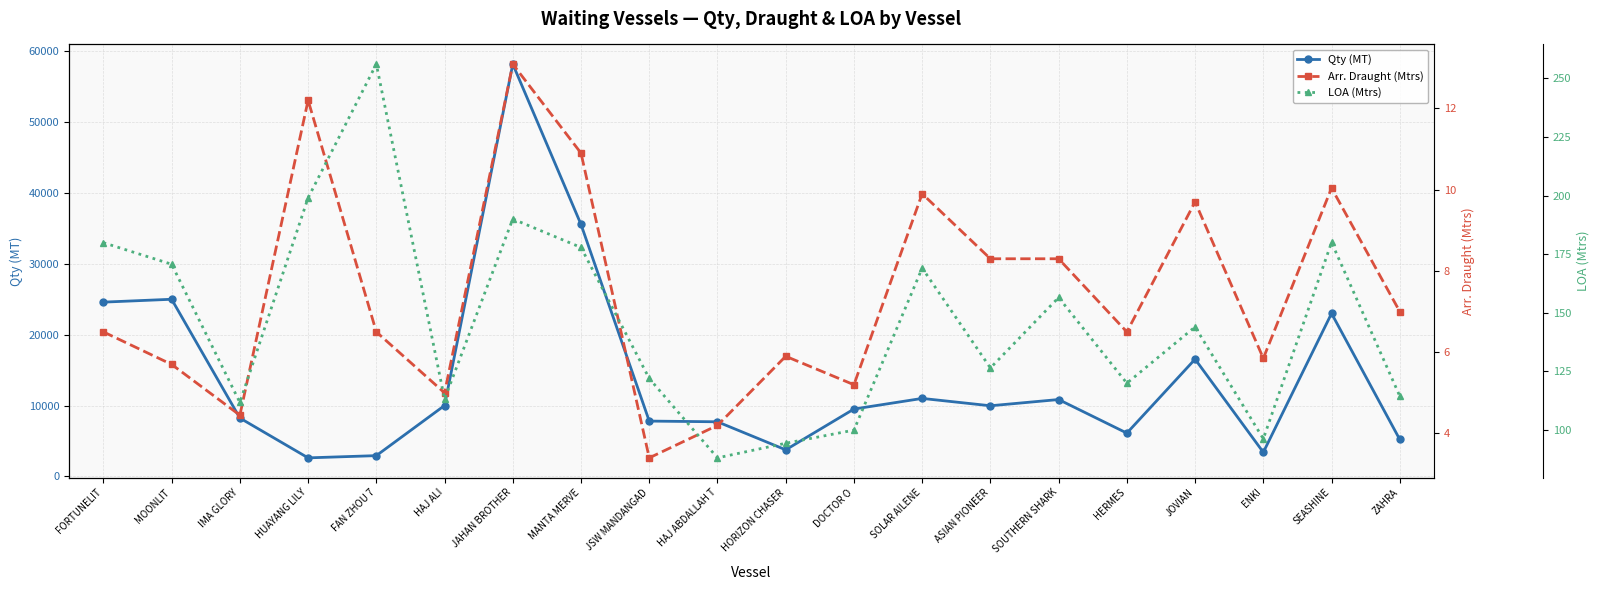

What is the total value across all series at JSW MANDANGAD?

7925.4